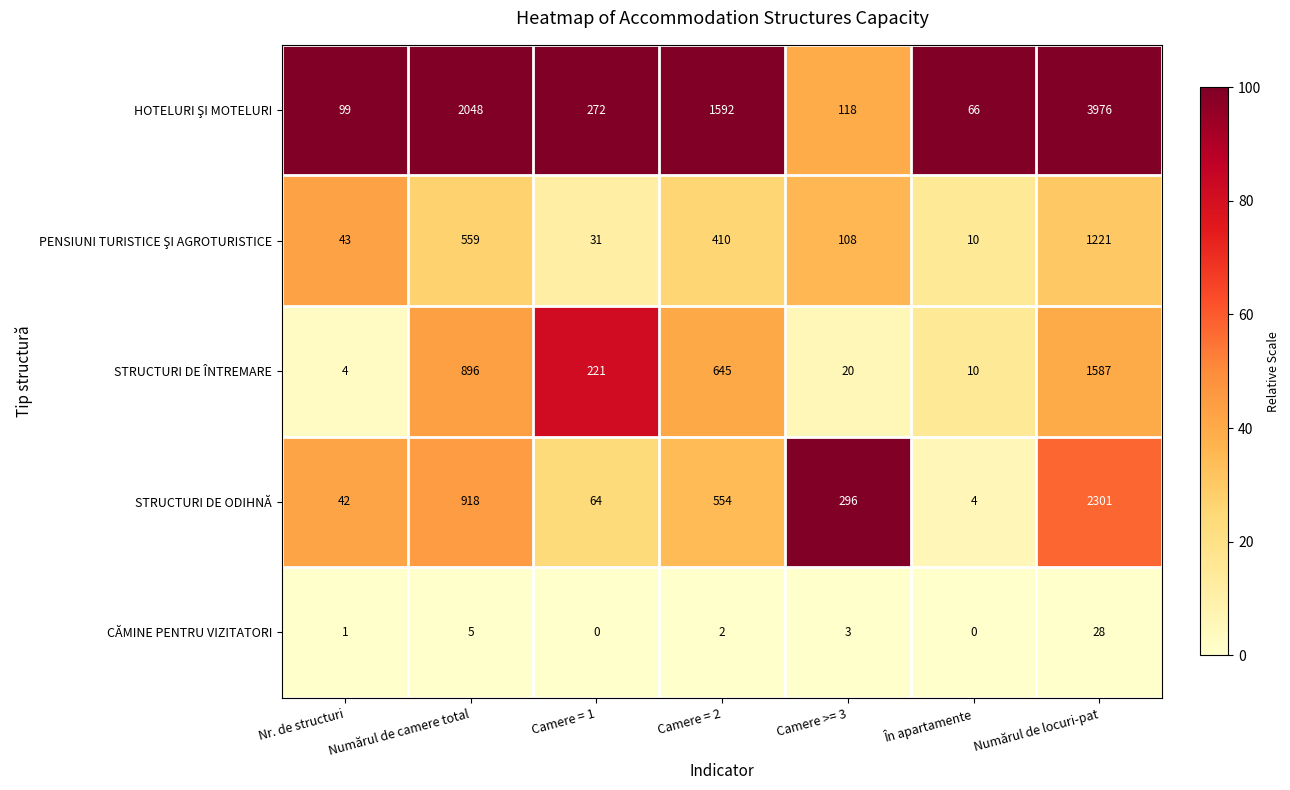

Is it true that CĂMINE PENTRU VIZITATORI equals 4 at Camere = 2?

False